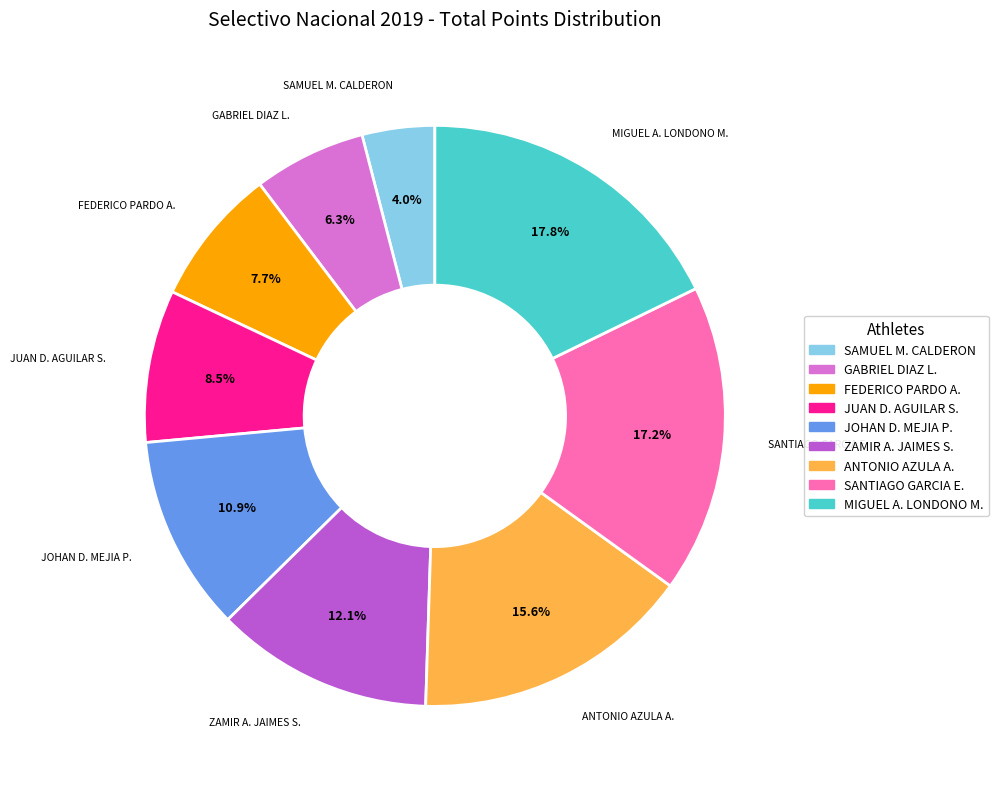

How many slices are in this pie chart?

9